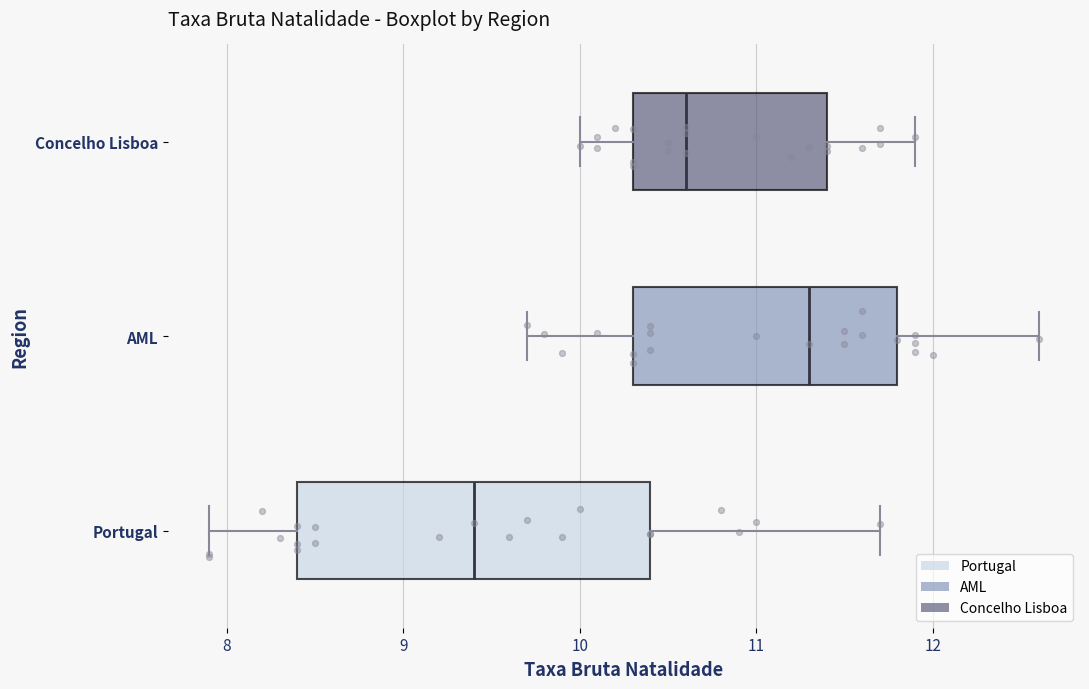

Where does the right whisker of the box for Portugal end on the x-axis? The values are not printed on the chart, so give them approximately, as read against the axis.

11.7